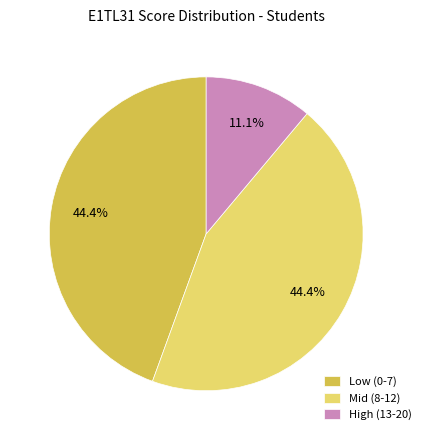

What is the ratio of the value at Low (0-7) to the value at Mid (8-12)?

1.0